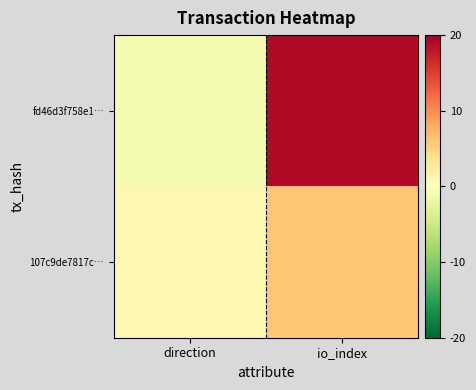

Reading right to left, list all the values displayed in this chart.

fd46d3f758e1…: io_index=19	direction=-1
107c9de7817c…: io_index=6	direction=1